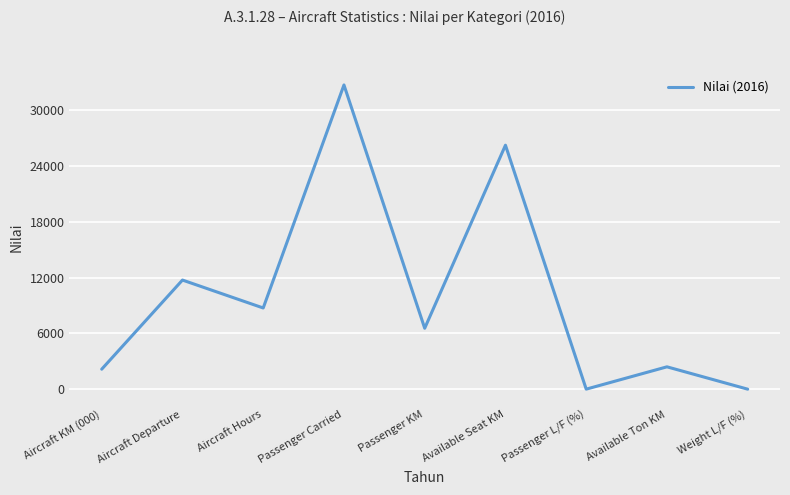

Approximately how many times larger is the value at Aircraft Hours compared to Available Ton KM?

3.6